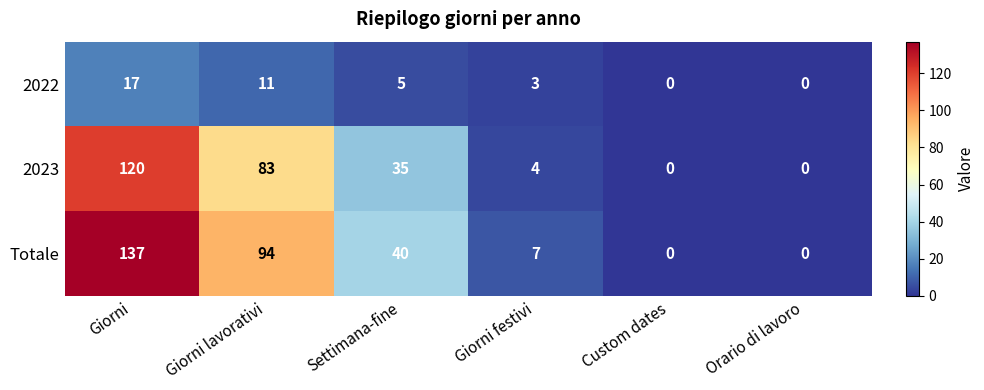

The 2022 series shows 3 at Giorni festivi. True or false?

True